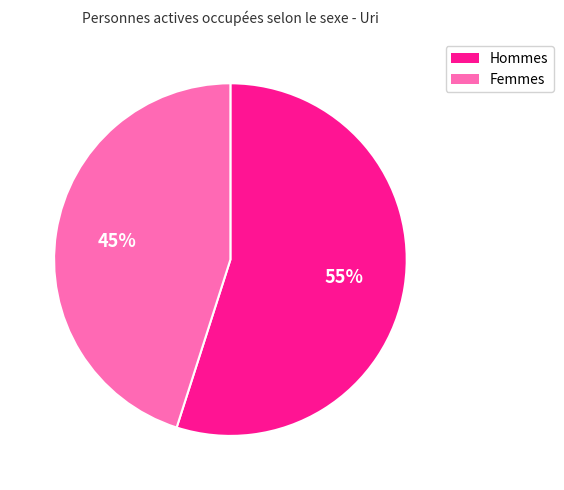

Is there any slice that represents more than half of the pie?

Yes